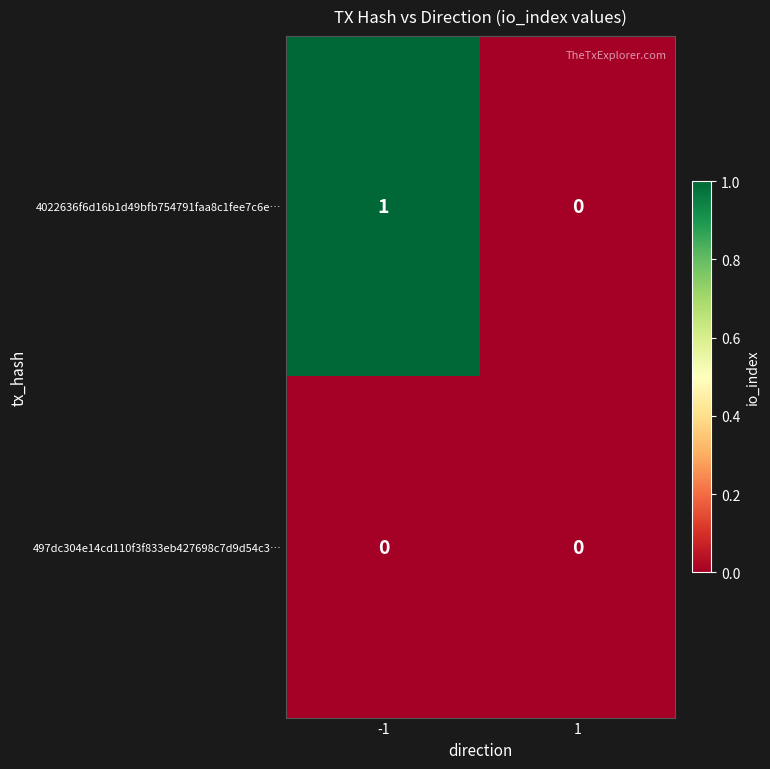

Which series has the largest total across all categories?

4022636f6d16b1d49bfb754791faa8c1fee7c6e…